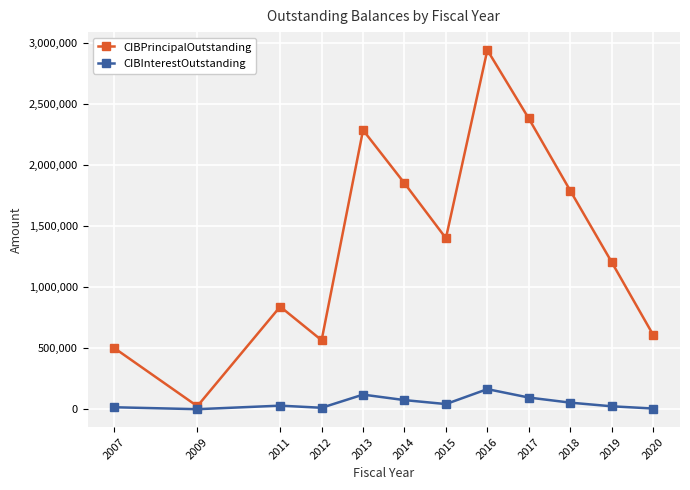

What is the value of the CIBInterestOutstanding point at the 1st from the left?

16409.7